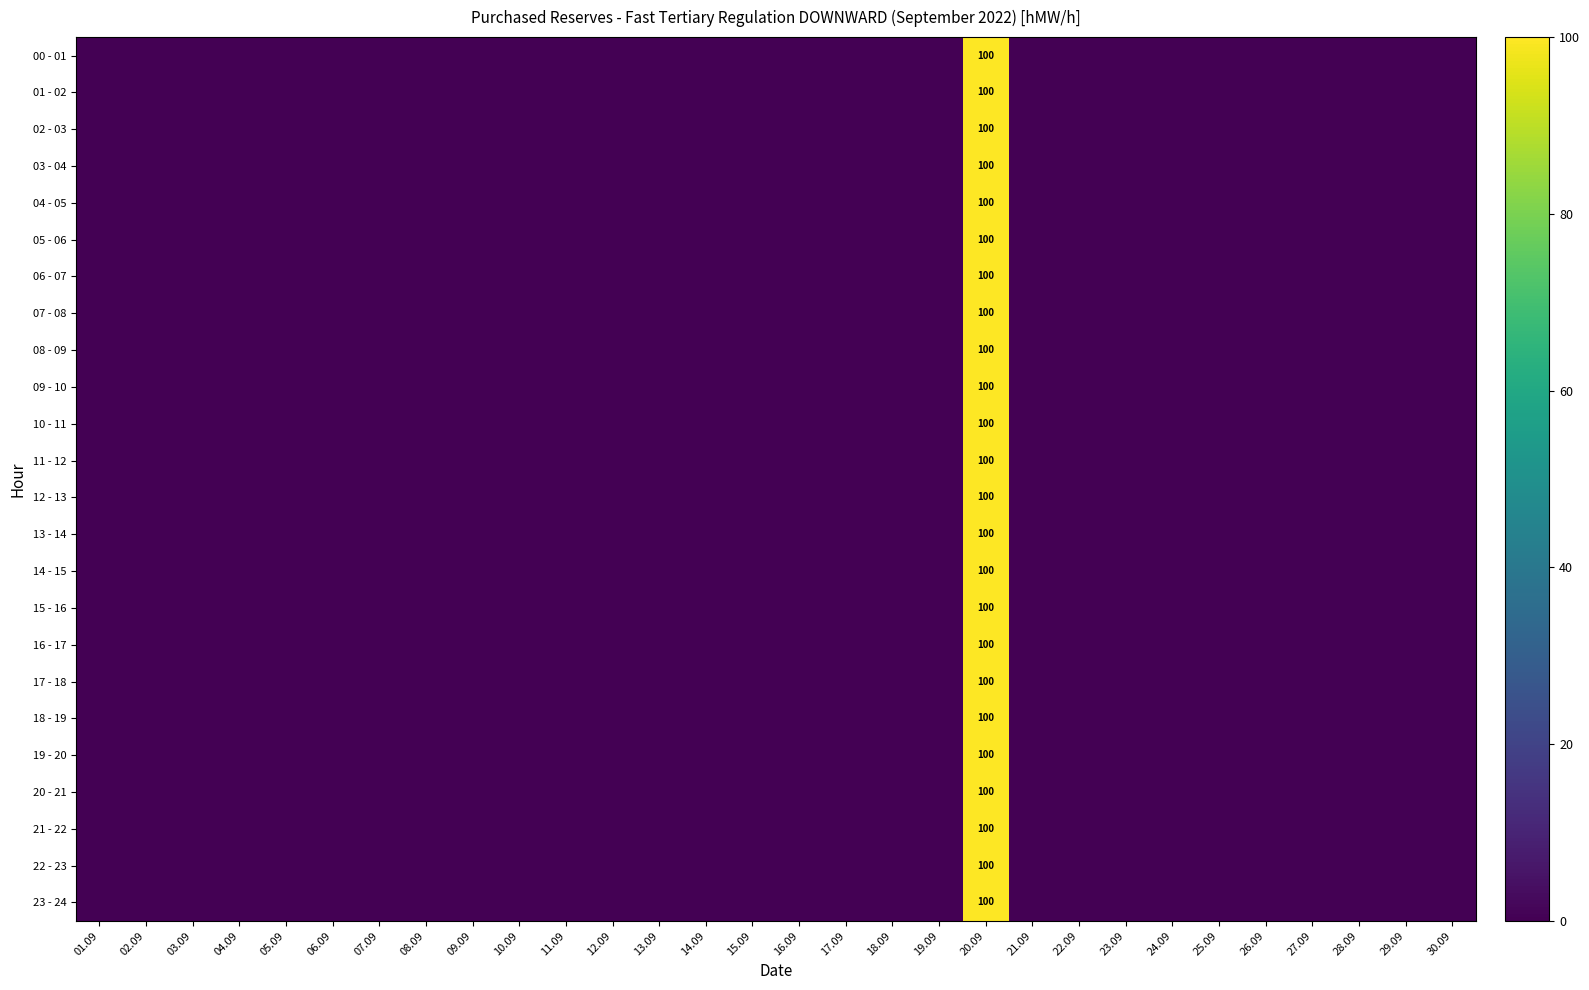

Which has a higher value, 30.09 or 20.09?

20.09